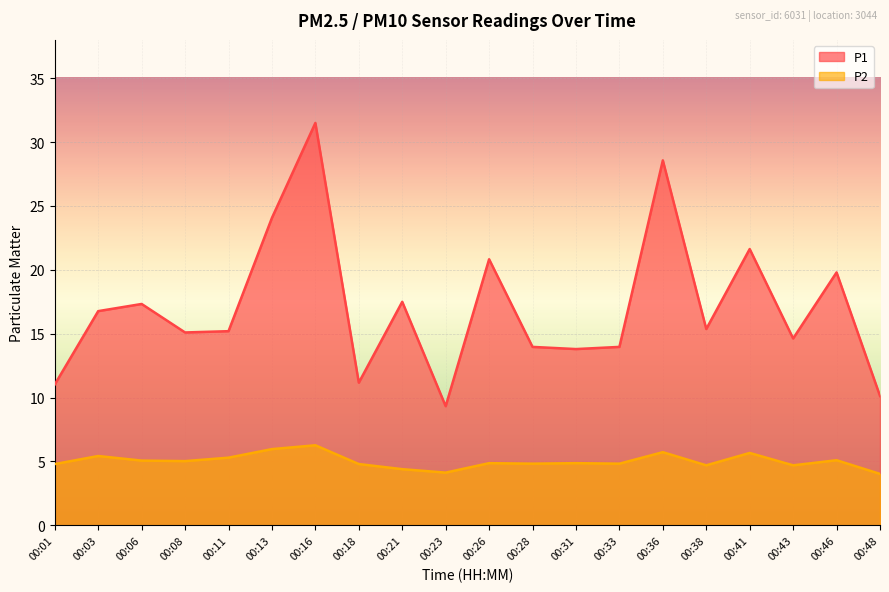

Which series has the largest total across all categories?

P1